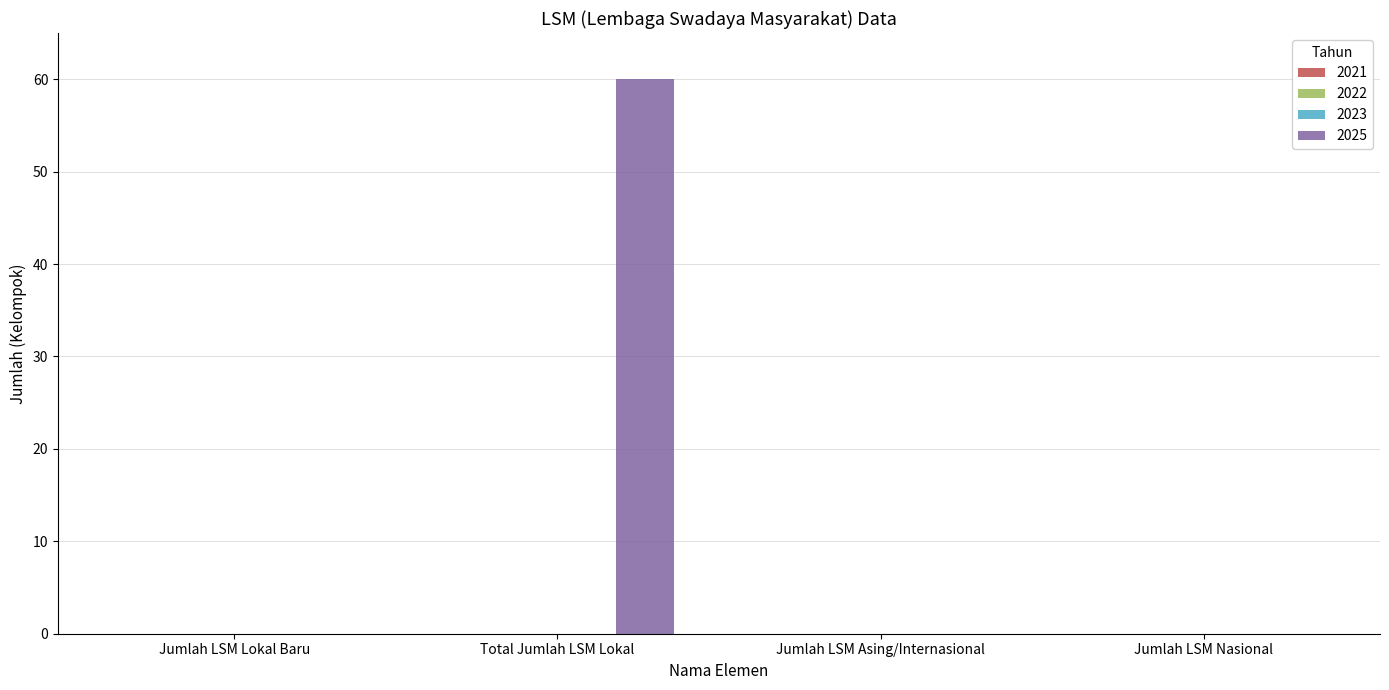

What is the greatest value displayed?

60